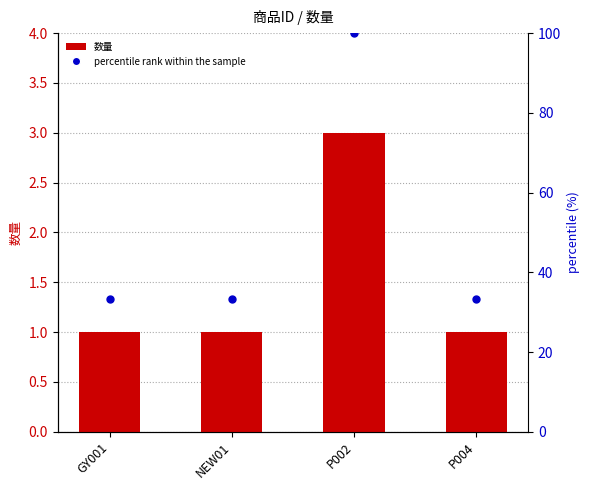

Reading left to right, list all the values displayed in this chart.

1	1	3	1